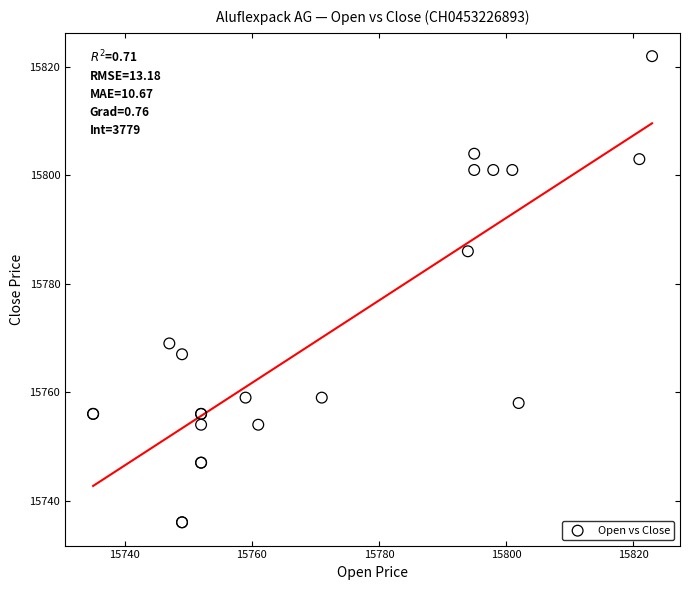

What Y value in the scatter plot is closest to 15779?

15786